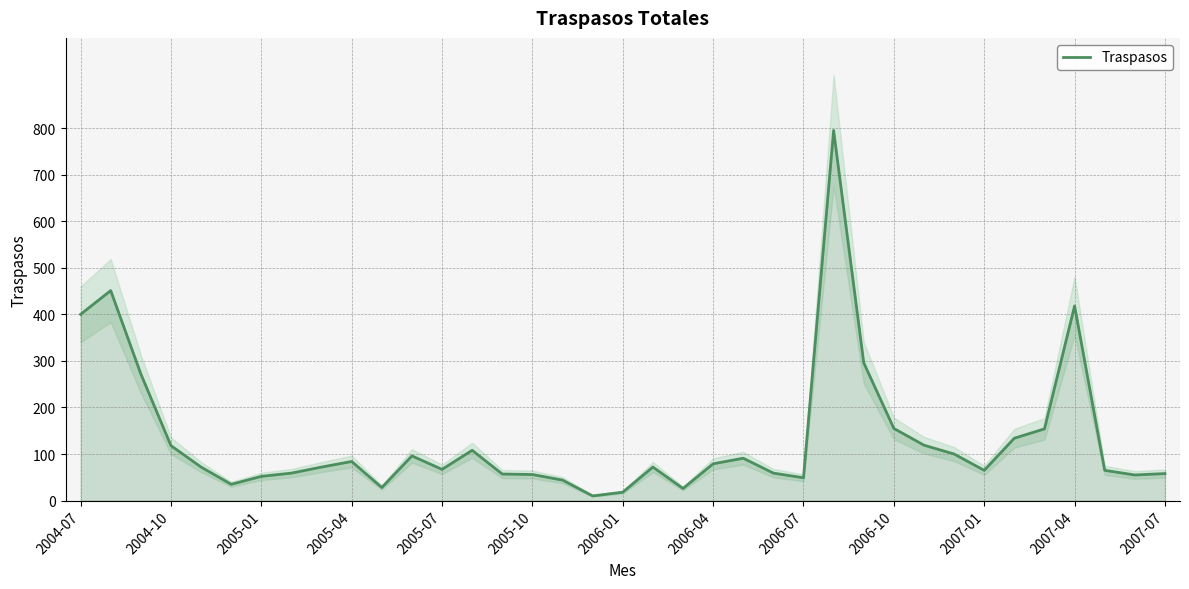

What is the highest value of the Traspasos series?

795